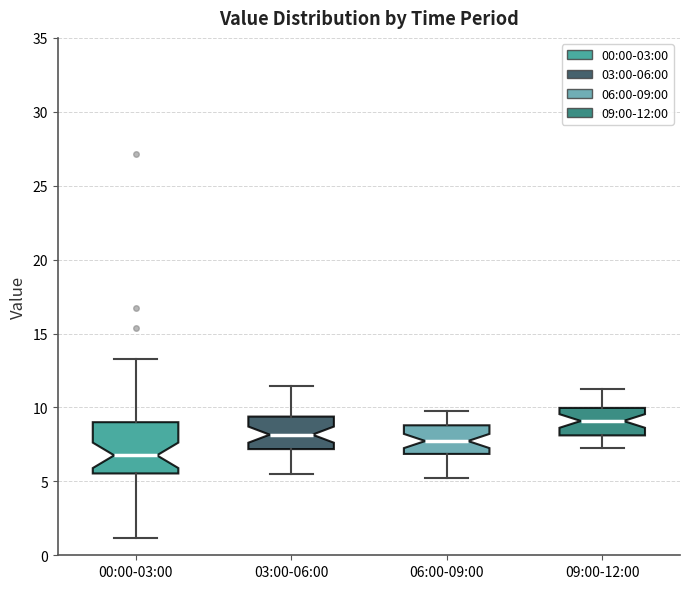

Reading left to right, transcribe this box plot: for each box, give where its median line is, the range the box spans, and where its two whiskers end, as read against the y-axis. The values are not printed on the chart, so give them approximately, as read against the axis.

00:00-03:00: median 7.0, box 5.5 to 9.0, whiskers 1.0 to 13.5
03:00-06:00: median 8.0, box 7.0 to 9.5, whiskers 5.5 to 11.5
06:00-09:00: median 7.5, box 7.0 to 9.0, whiskers 5.0 to 9.5
09:00-12:00: median 9.0, box 8.0 to 10.0, whiskers 7.5 to 11.0